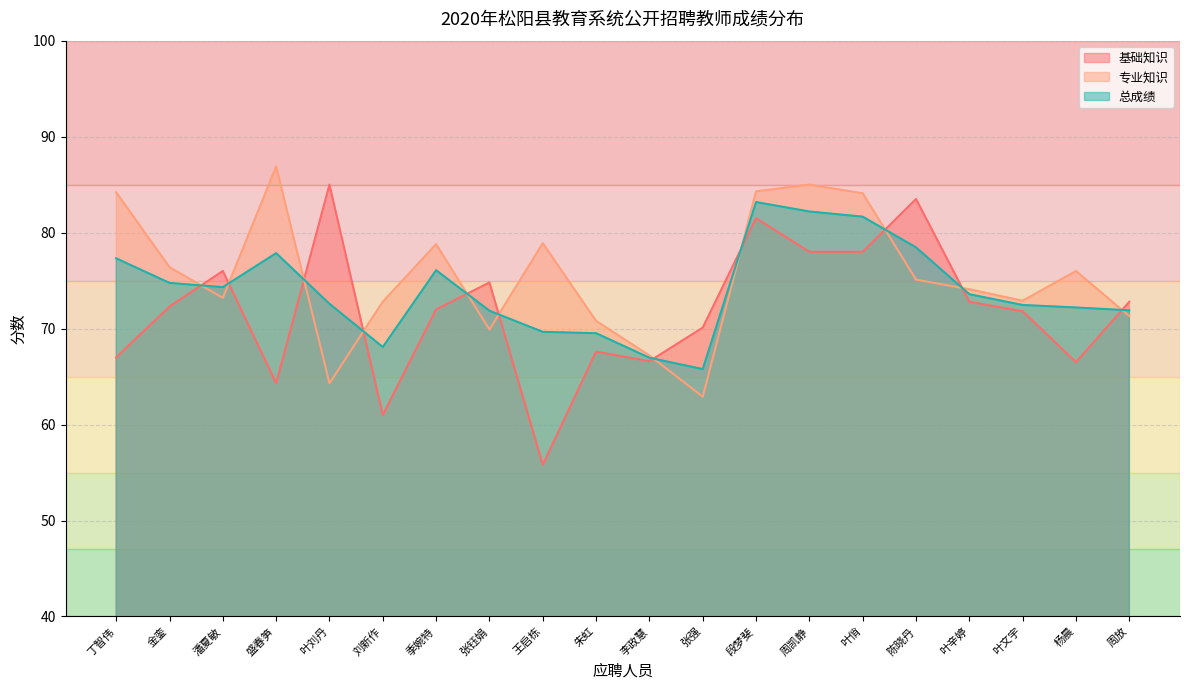

True or false: 基础知识 has more than 0 points higher than both neighbors.

True